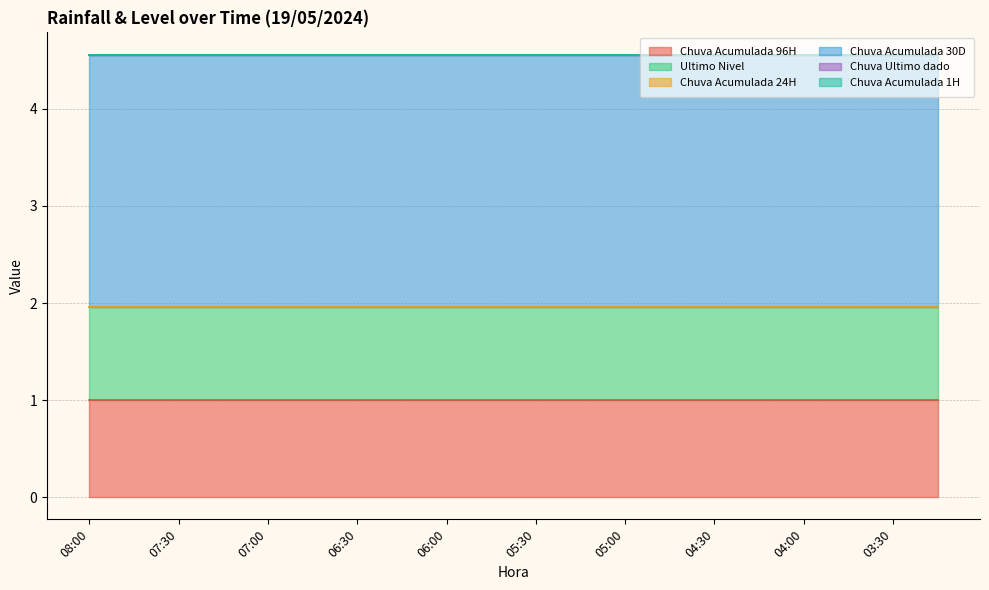

Reading left to right, transcribe all the data shown in this chart.

Chuva Acumulada 96H: 1.0	1.0	1.0	1.0	1.0	1.0	1.0	1.0	1.0	1.0	1.0	1.0	1.0	1.0	1.0	1.0	1.0	1.0	1.0	1.0
Ultimo Nivel: 1.0	1.0	1.0	1.0	1.0	1.0	1.0	1.0	1.0	1.0	1.0	1.0	1.0	1.0	1.0	1.0	1.0	1.0	1.0	1.0
Chuva Acumulada 24H: 0.0	0.0	0.0	0.0	0.0	0.0	0.0	0.0	0.0	0.0	0.0	0.0	0.0	0.0	0.0	0.0	0.0	0.0	0.0	0.0
Chuva Acumulada 30D: 2.6	2.6	2.6	2.6	2.6	2.6	2.6	2.6	2.6	2.6	2.6	2.6	2.6	2.6	2.6	2.6	2.6	2.6	2.6	2.6
Chuva Ultimo dado: 0.0	0.0	0.0	0.0	0.0	0.0	0.0	0.0	0.0	0.0	0.0	0.0	0.0	0.0	0.0	0.0	0.0	0.0	0.0	0.0
Chuva Acumulada 1H: 0.0	0.0	0.0	0.0	0.0	0.0	0.0	0.0	0.0	0.0	0.0	0.0	0.0	0.0	0.0	0.0	0.0	0.0	0.0	0.0